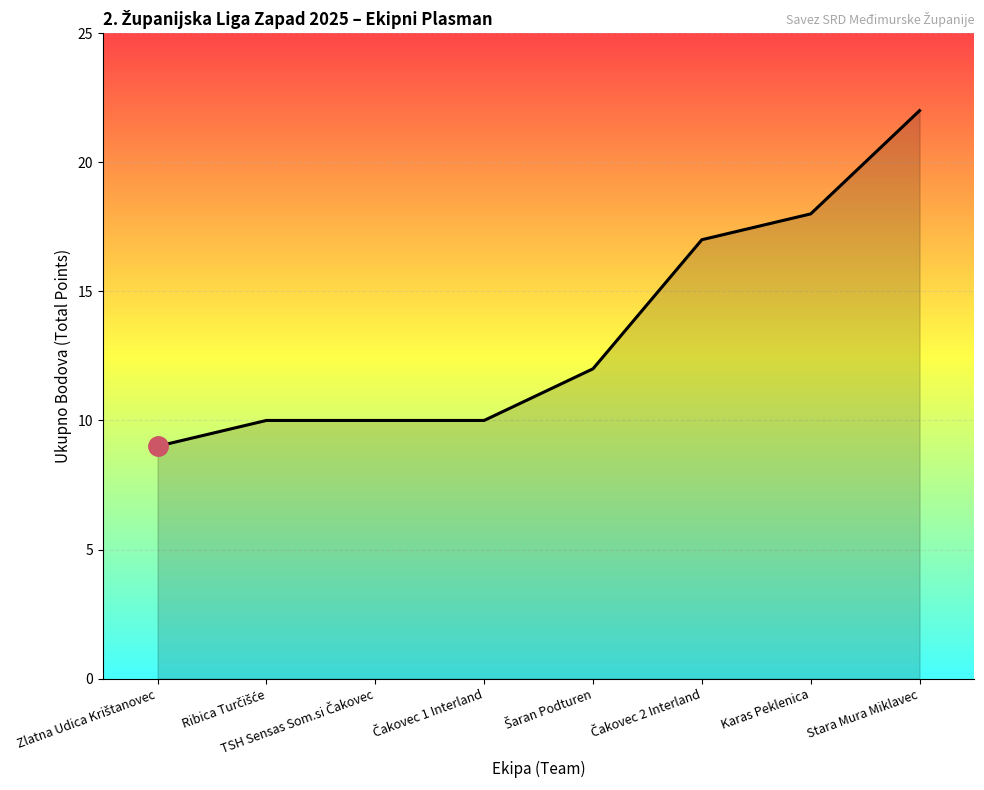

True or false: the data has more than 2 interior local peaks.

False